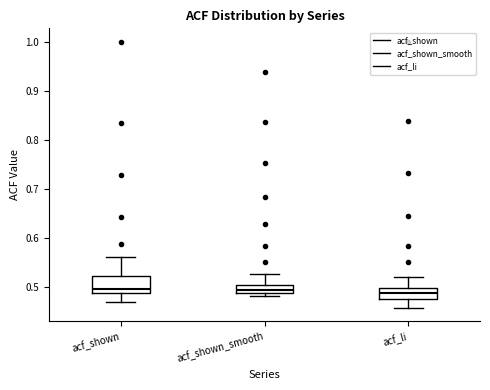

Reading left to right, transcribe this box plot: for each box, give where its median line is, the range the box spans, and where its two whiskers end, as read against the y-axis. The values are not printed on the chart, so give them approximately, as read against the axis.

acf_shown: median 0.50, box 0.49 to 0.52, whiskers 0.47 to 0.56
acf_shown_smooth: median 0.49 (inside the box), box 0.49 to 0.50, whiskers 0.48 to 0.53
acf_li: median 0.49, box 0.48 to 0.50, whiskers 0.46 to 0.52